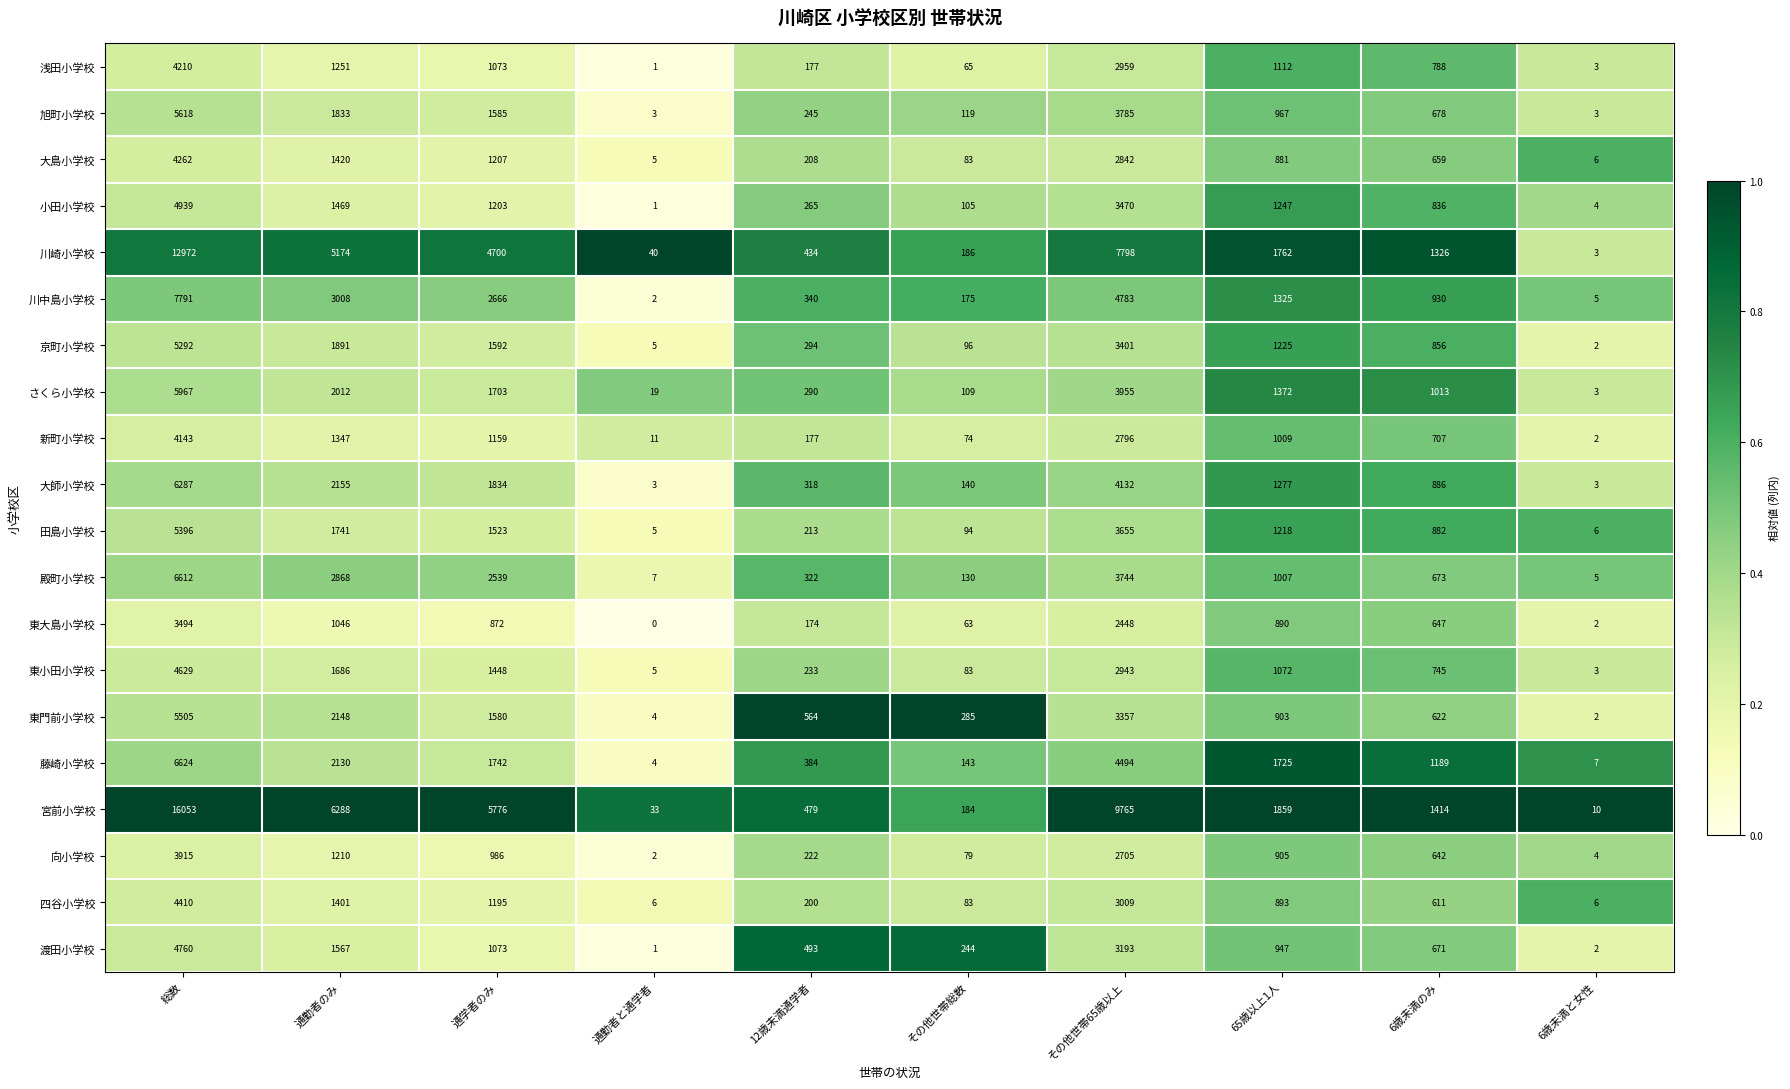

Which series has the largest range (max minus min)?

宮前小学校